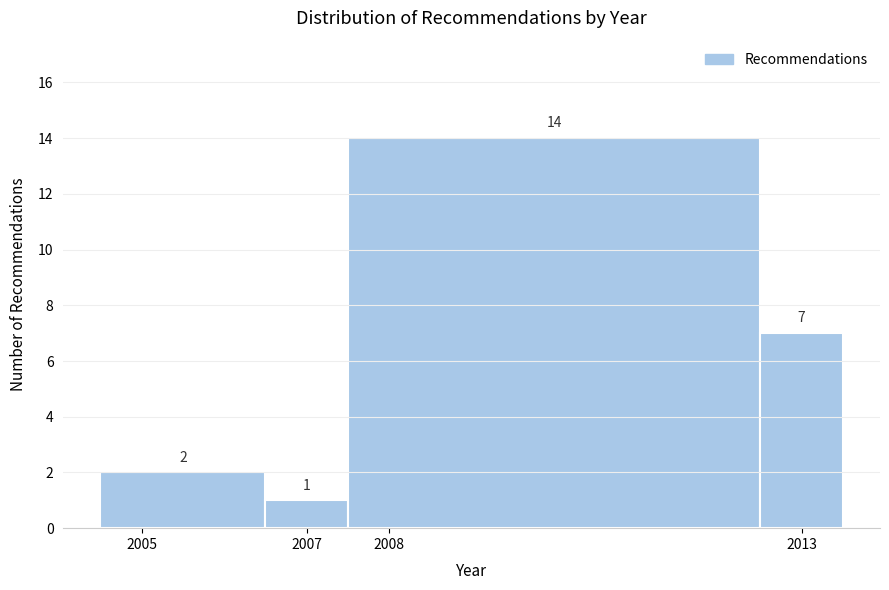

What is the height of the bar covering 2004.5 to 2006.5 on the x-axis?

2